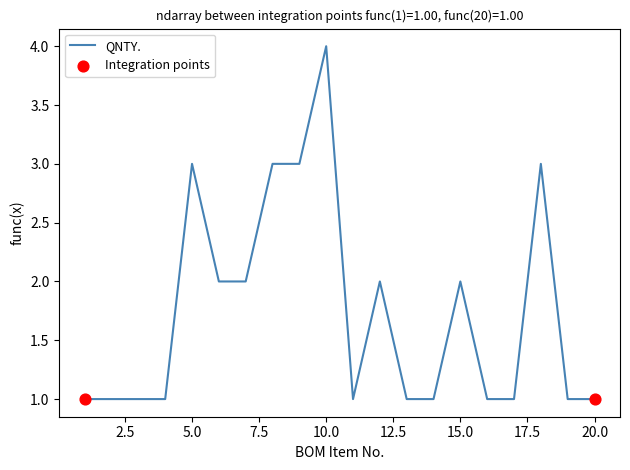

What is the greatest value displayed?

4